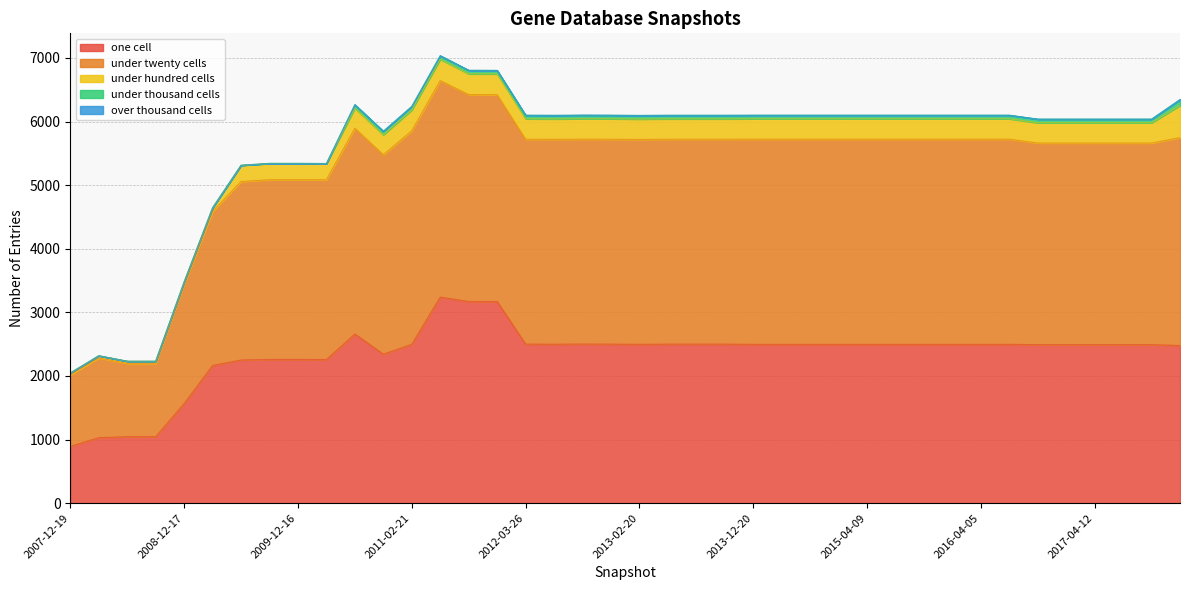

Is the value of under_twenty_cells at 2011-02-21 greater than the value of over_thousand_cells at 2015-04-09?

Yes